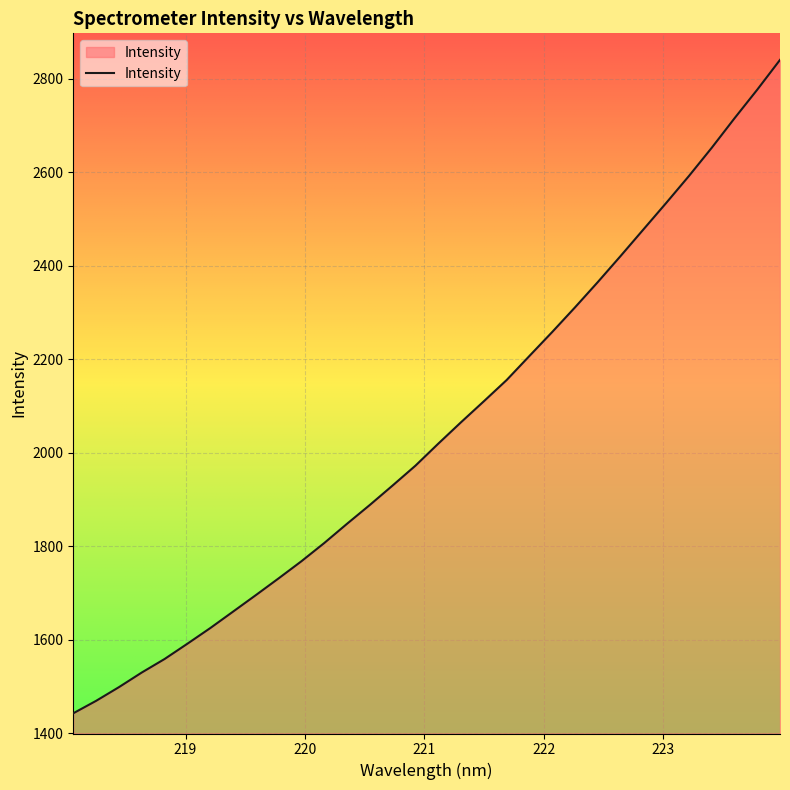

What is the minimum value shown in the chart?

1442.5